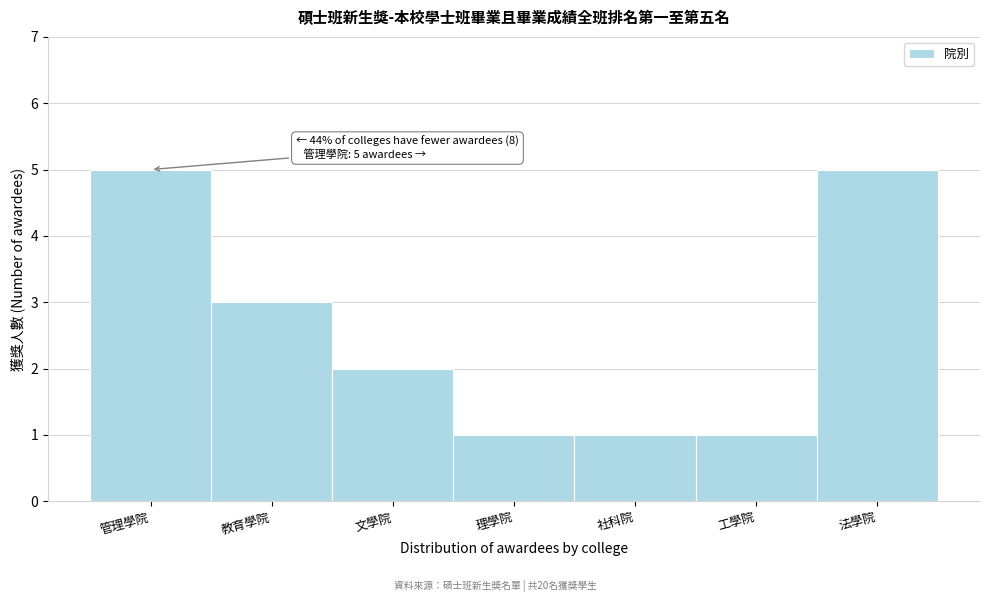

Reading right to left, list all the values displayed in this chart.

法學院=5	工學院=1	社科院=1	理學院=1	文學院=2	教育學院=3	管理學院=5